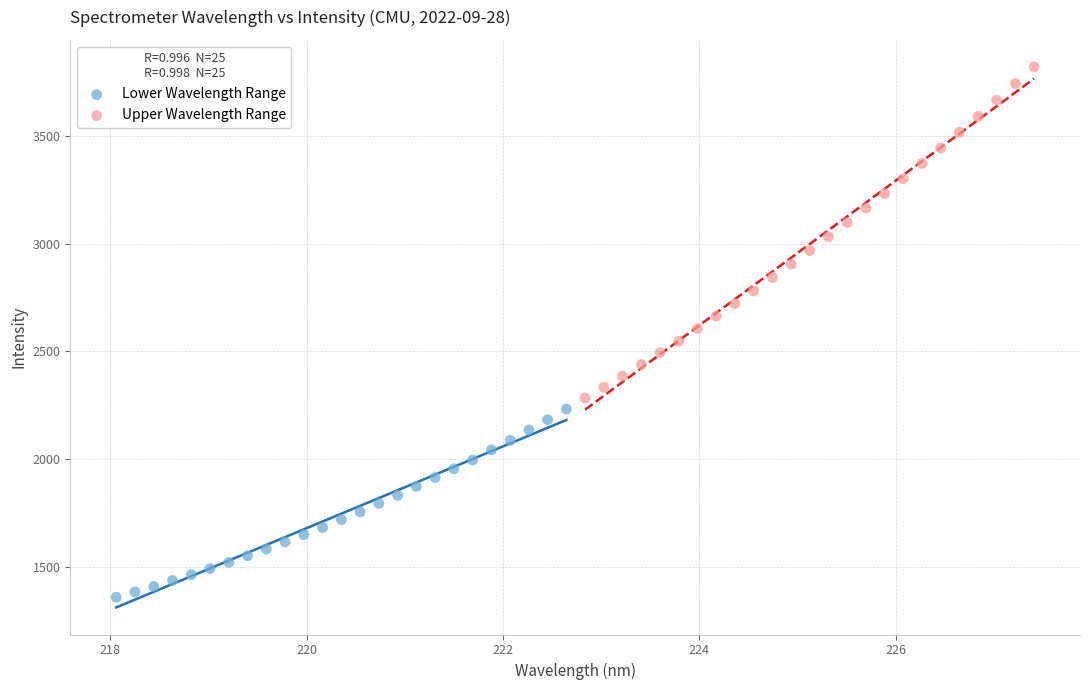

Which series contains the highest Y value?

Upper Wavelength Range